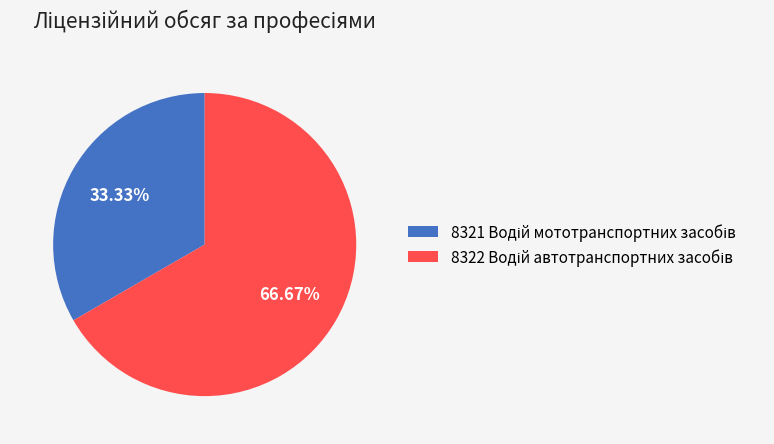

How many slices are in this pie chart?

2